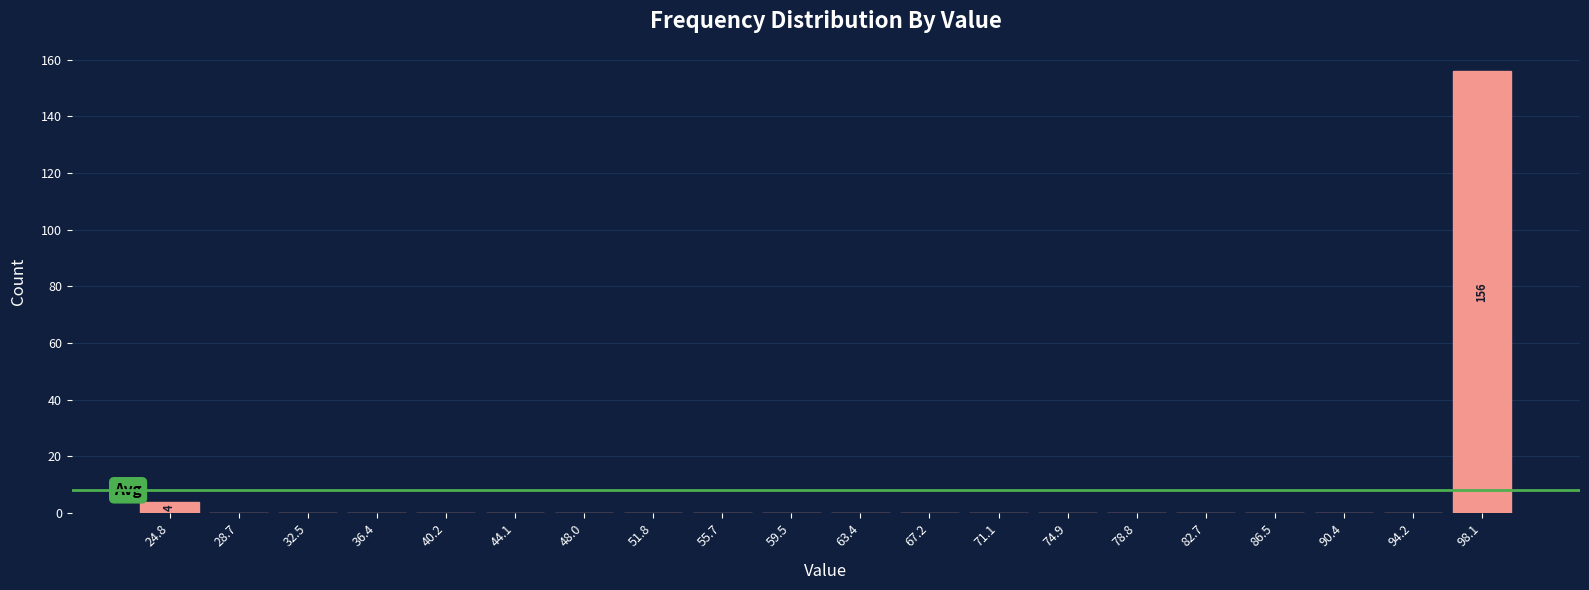

Over which range of the x-axis is the bar tallest?

96.0 to 100.0